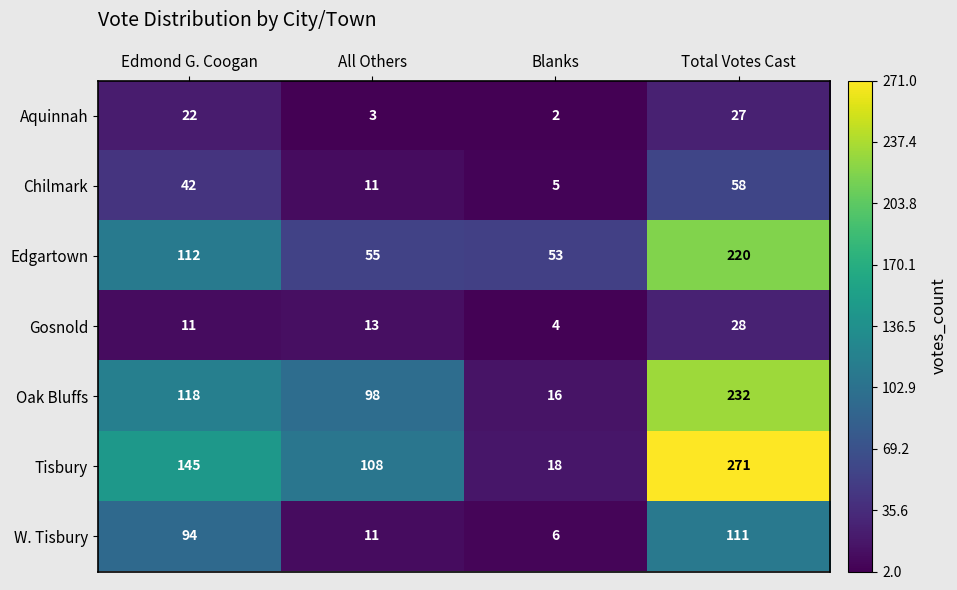

Is it true that Chilmark equals 7 at Blanks?

False